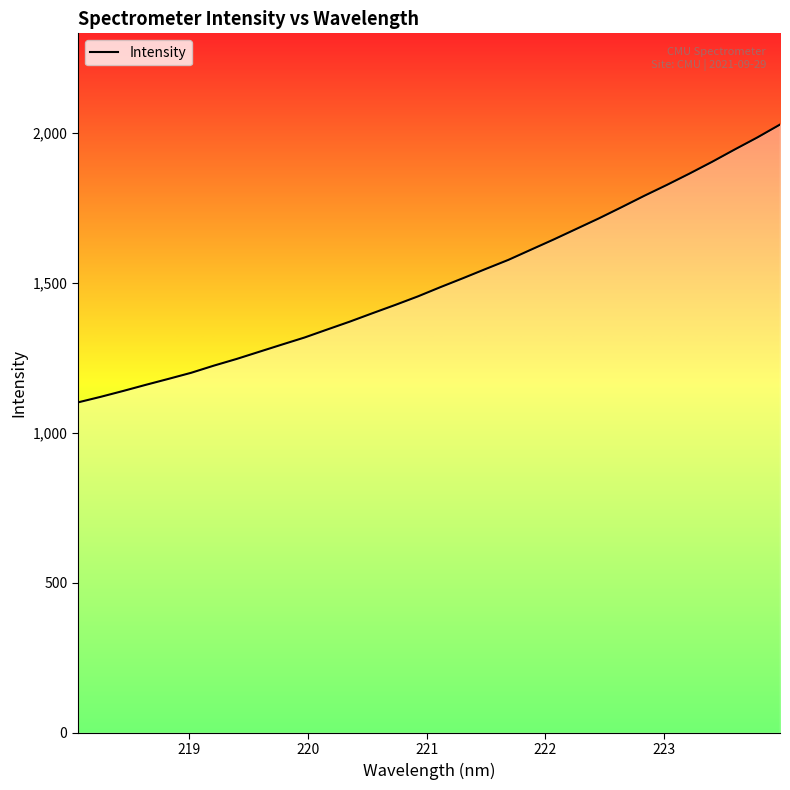

How many values exceed 1485?

16